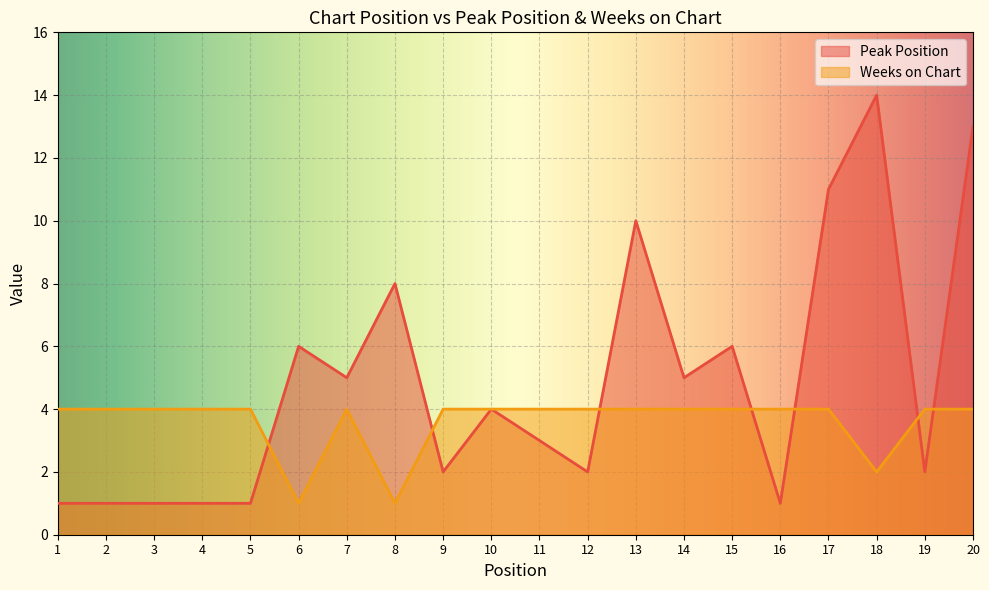

What is the sum of the Peak Position values at 8 and 4?

9